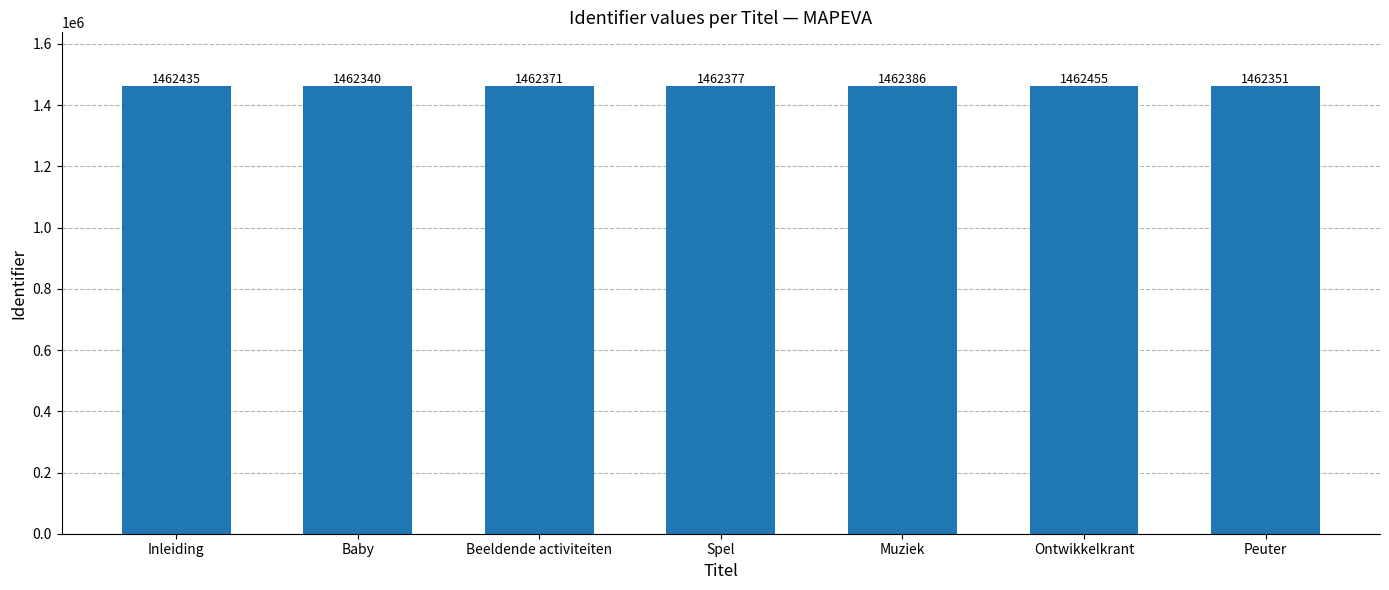

Does the chart contain any negative values?

No